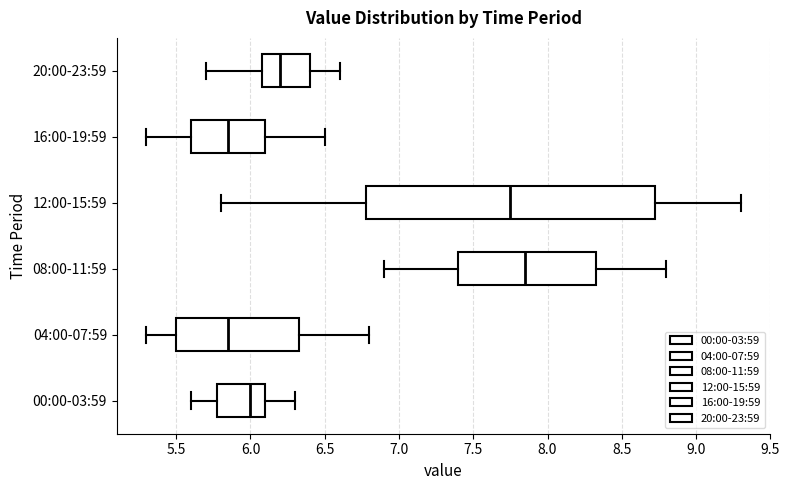

Reading bottom to top, read every box against the x-axis: the position of its median line, the range the box covers, and the ends of its whiskers. The values are not printed on the chart, so give them approximately, as read against the axis.

00:00-03:59: median 6.00, box 5.80 to 6.10, whiskers 5.60 to 6.30
04:00-07:59: median 5.85, box 5.50 to 6.35, whiskers 5.30 to 6.80
08:00-11:59: median 7.85, box 7.40 to 8.35, whiskers 6.90 to 8.80
12:00-15:59: median 7.75, box 6.80 to 8.75, whiskers 5.80 to 9.30
16:00-19:59: median 5.85, box 5.60 to 6.10, whiskers 5.30 to 6.50
20:00-23:59: median 6.20, box 6.10 to 6.40, whiskers 5.70 to 6.60